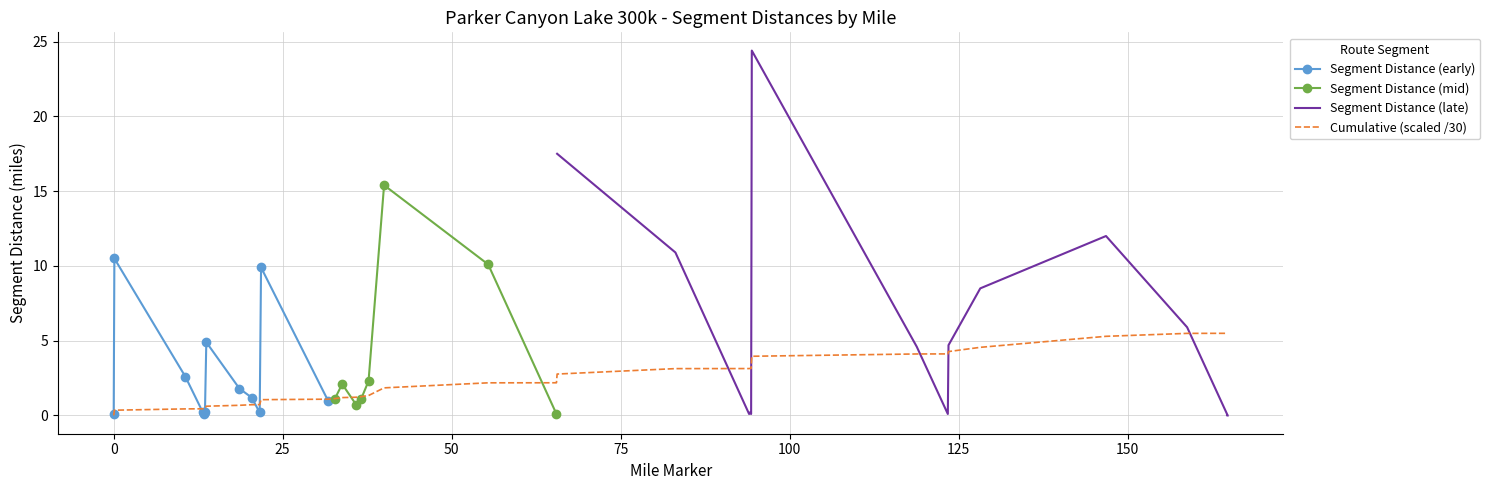

What is the value of the 27th point from the left?

4.6